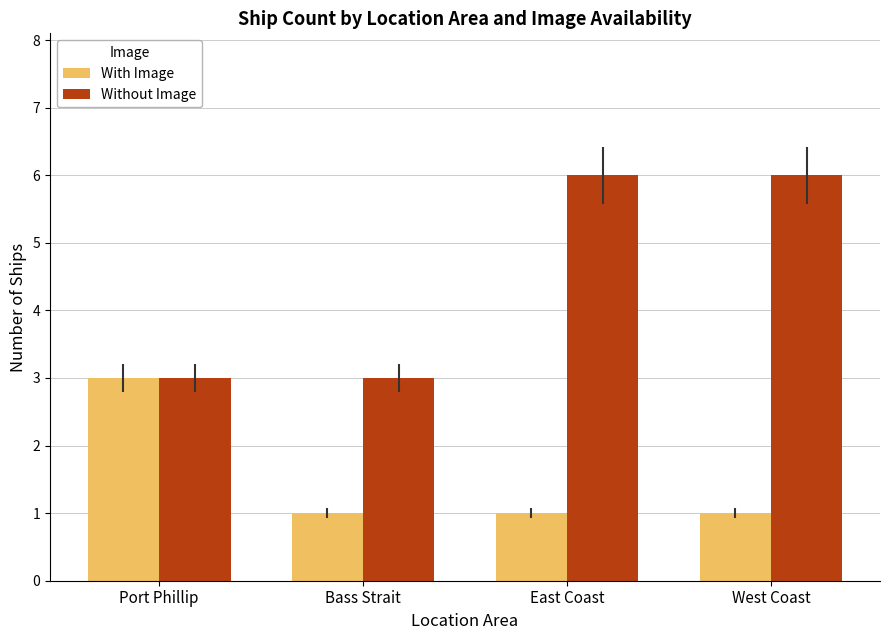

How many distinct data groups are displayed?

2